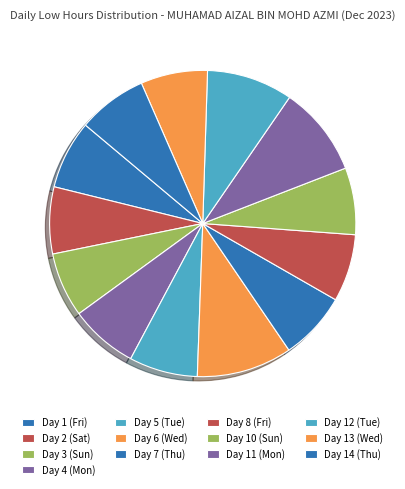

Which has a higher value, Day 1 (Fri) or Day 14 (Thu)?

Day 14 (Thu)